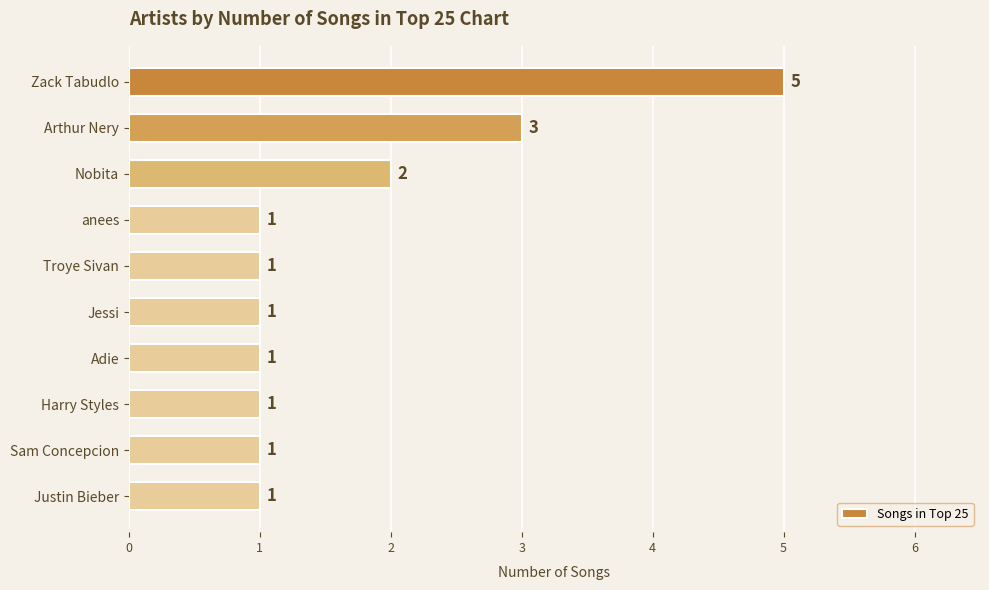

The chart shows a value of 2 at Nobita. True or false?

True